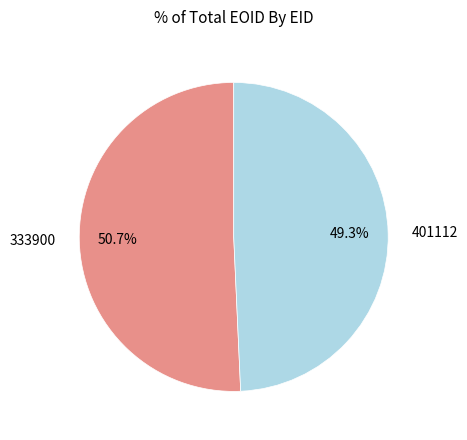

To the nearest percent, what portion does 333900 represent?

51%